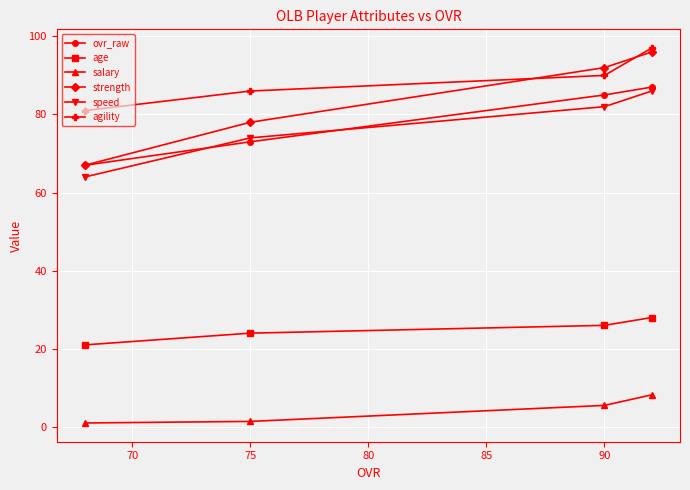

How many ovr_raw values are between 73 and 87?

3